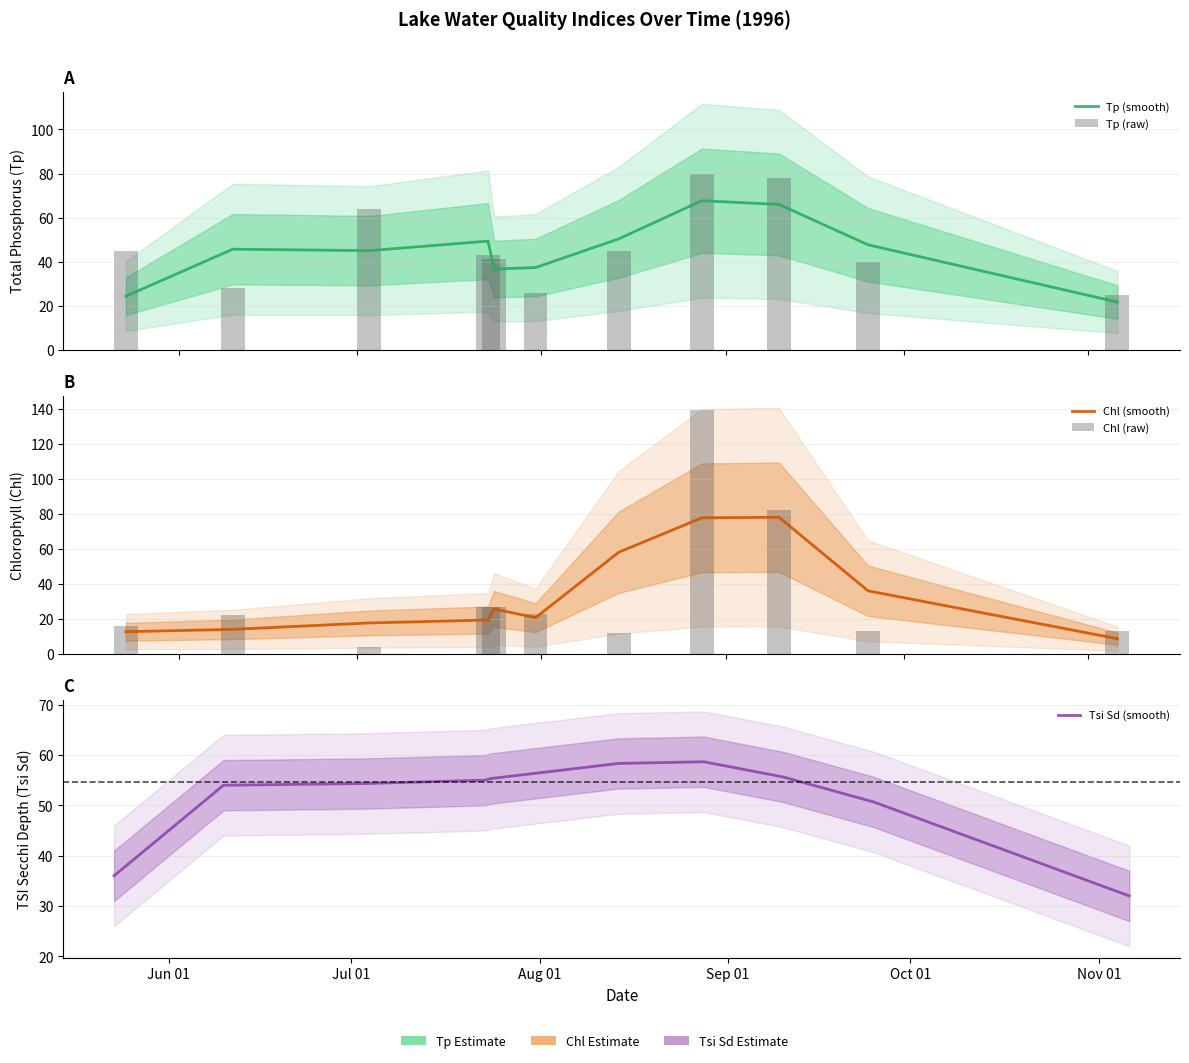

What position from the left is Oct 01?

5